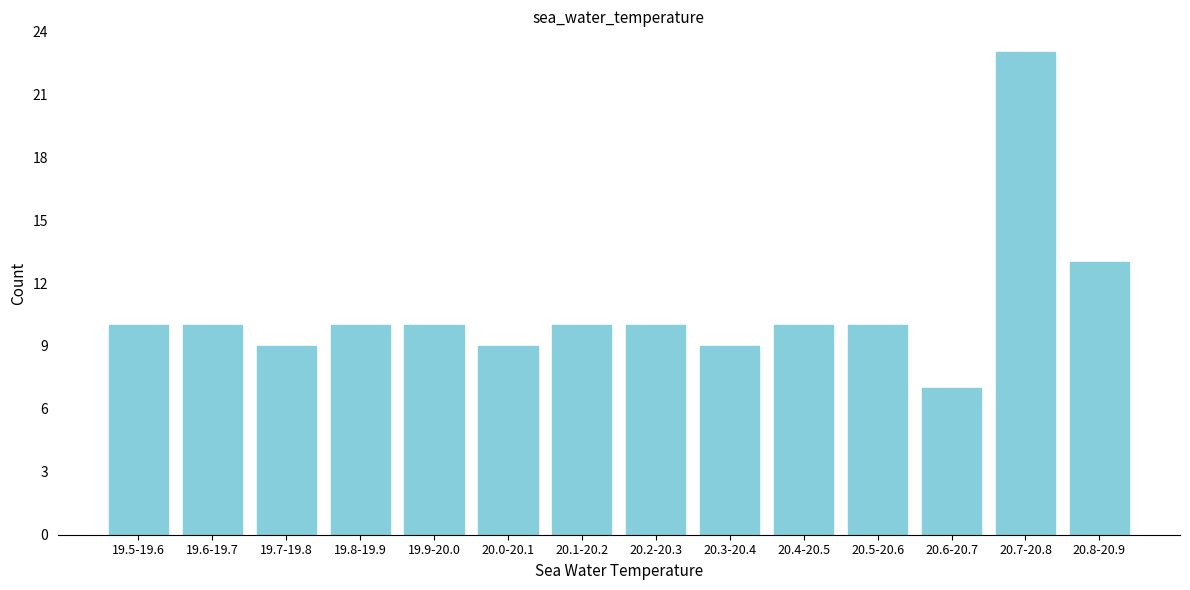

Reading left to right, transcribe all the data shown in this chart.

10	10	9	10	10	9	10	10	9	10	10	7	23	13